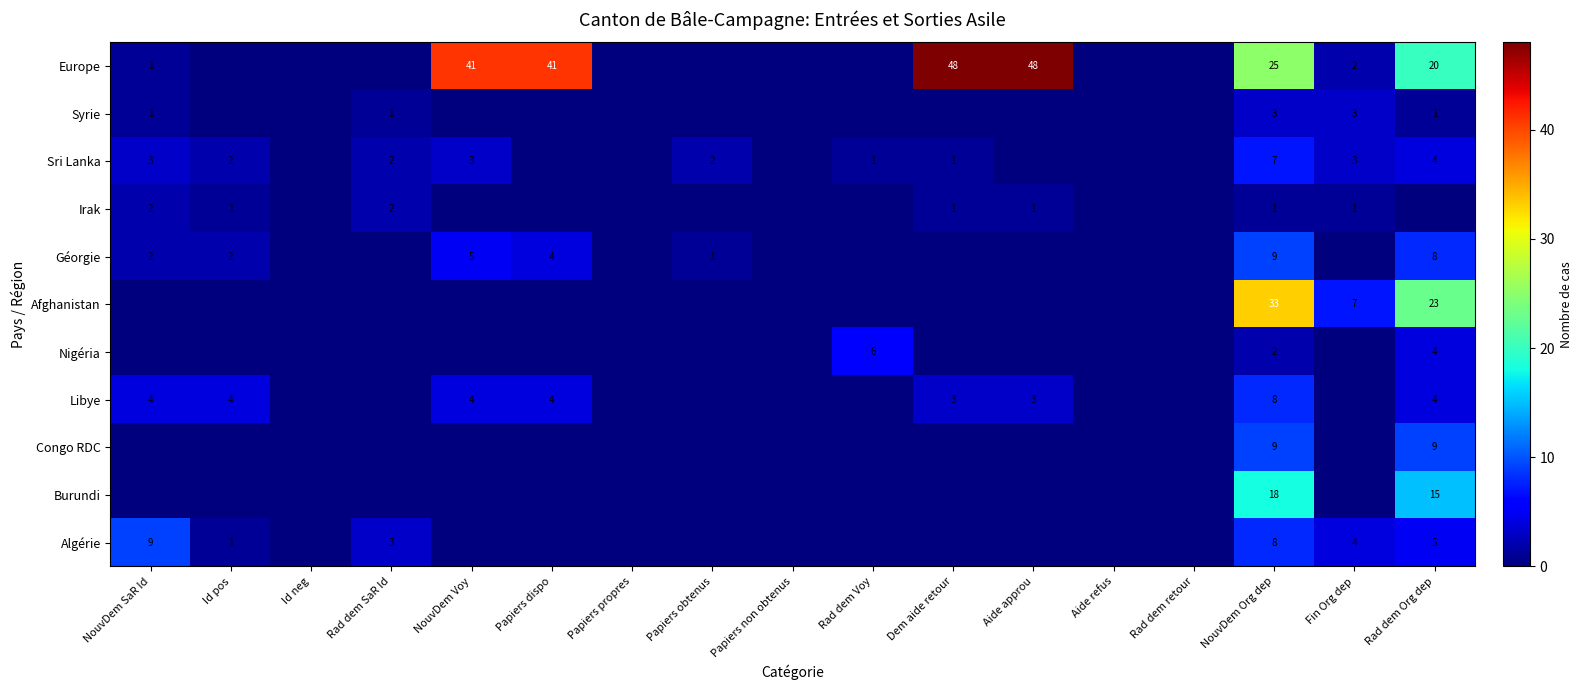

Which category has the lowest value across all series?

Id neg